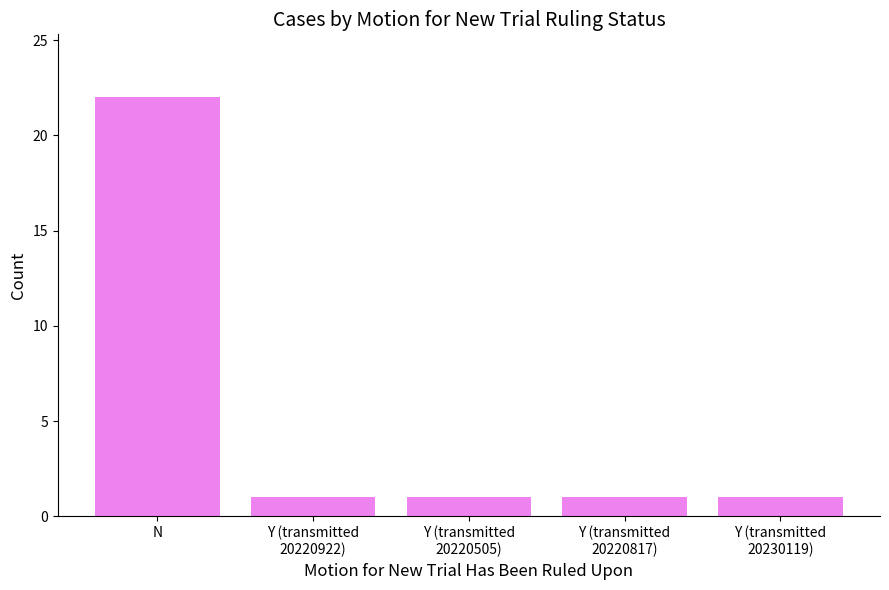

What is the minimum value shown in the chart?

1